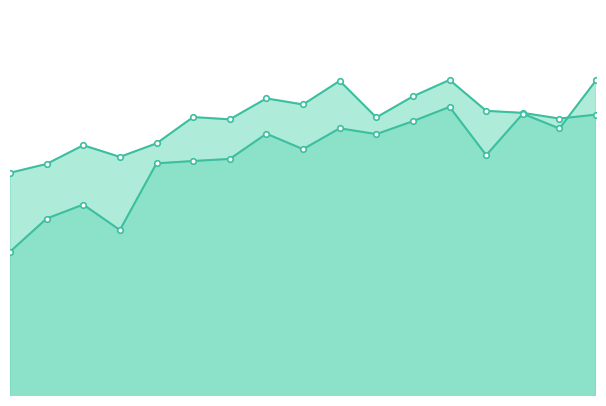

List the labels in order of La pauvreté et l'exclusion vont plutôt value, largest first.

2020, 2016, 2018, 2015, 2013, 2019, 2011, 2014, 2012, 2017, 2010, 2009, 2008, 2006, 2005, 2007, 2004